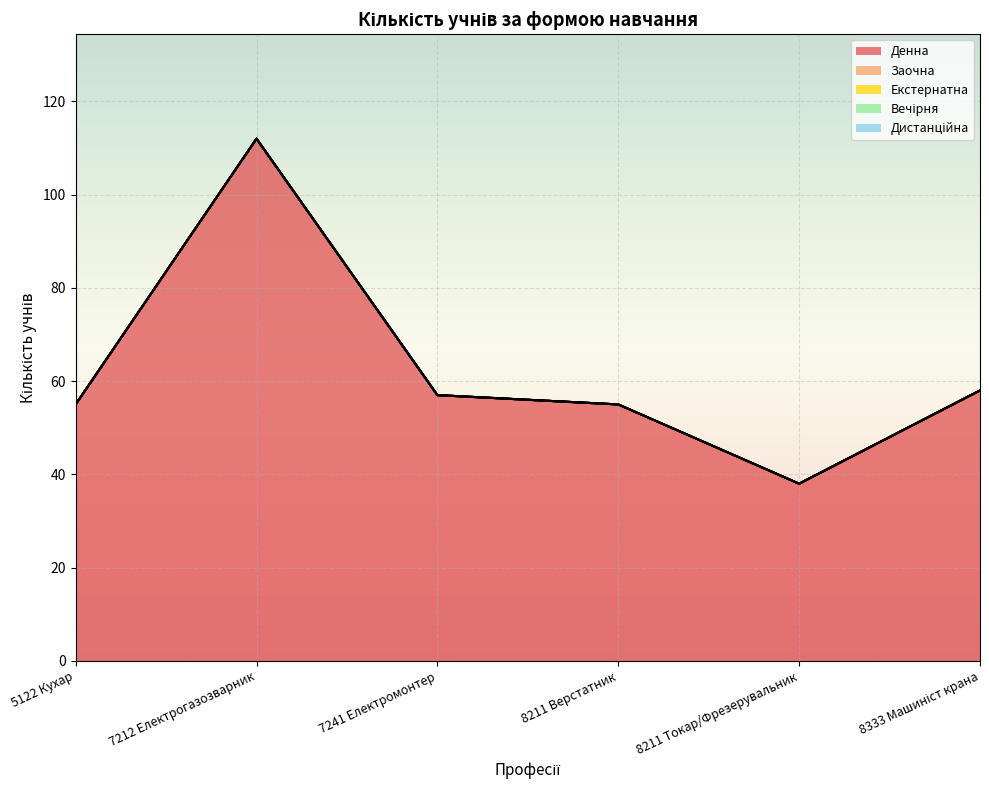

Which category has the highest value in the Екстернатна series?

5122 Кухар